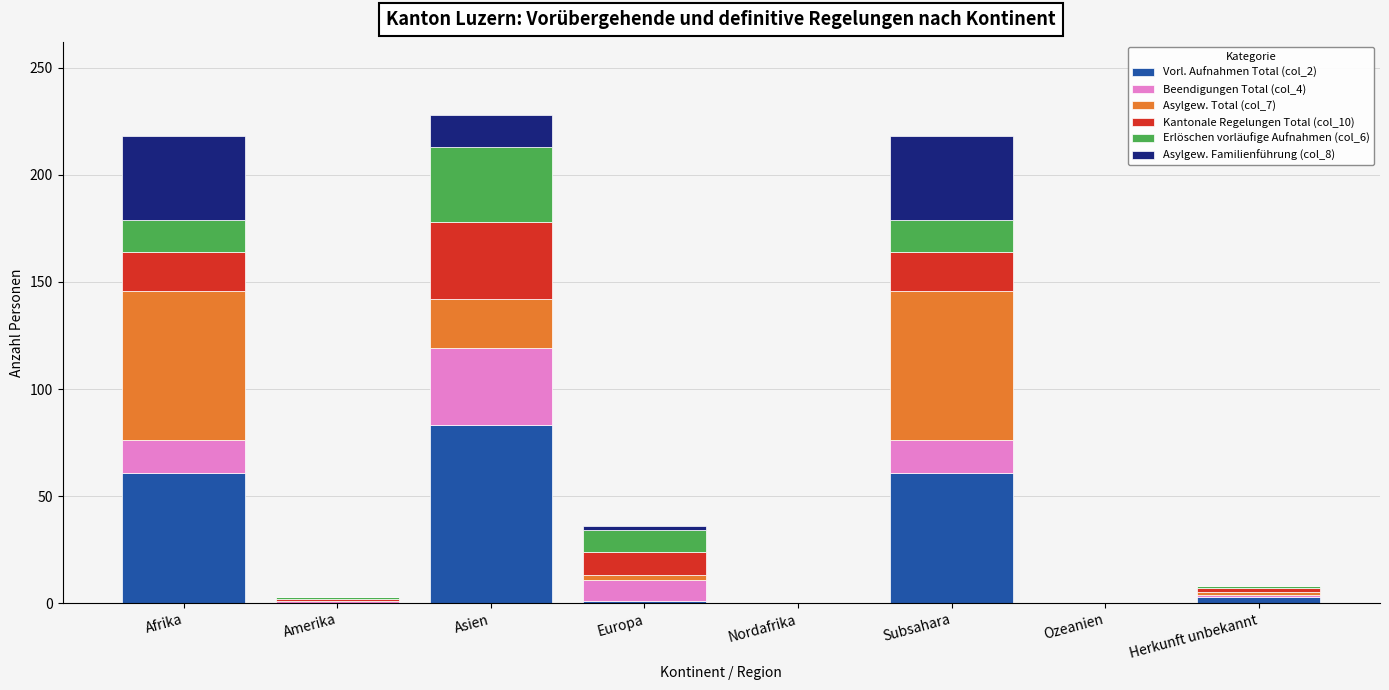

What is the label of the 5th bar from the left?

Nordafrika